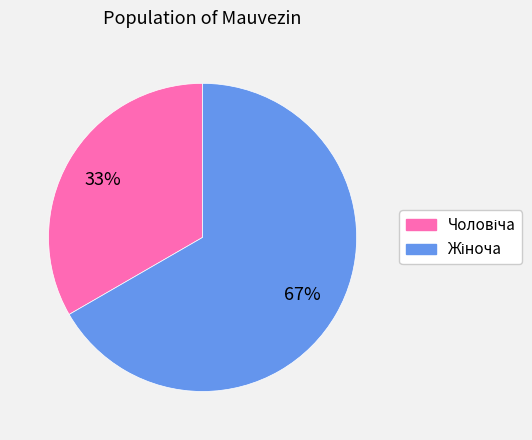

Is there any slice that represents more than half of the pie?

Yes